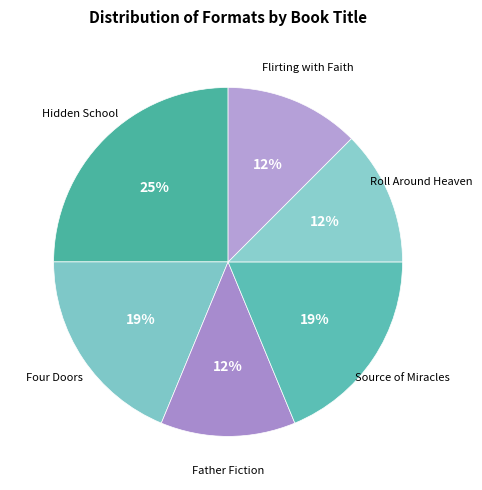

What is the largest slice in the pie chart?

Hidden School